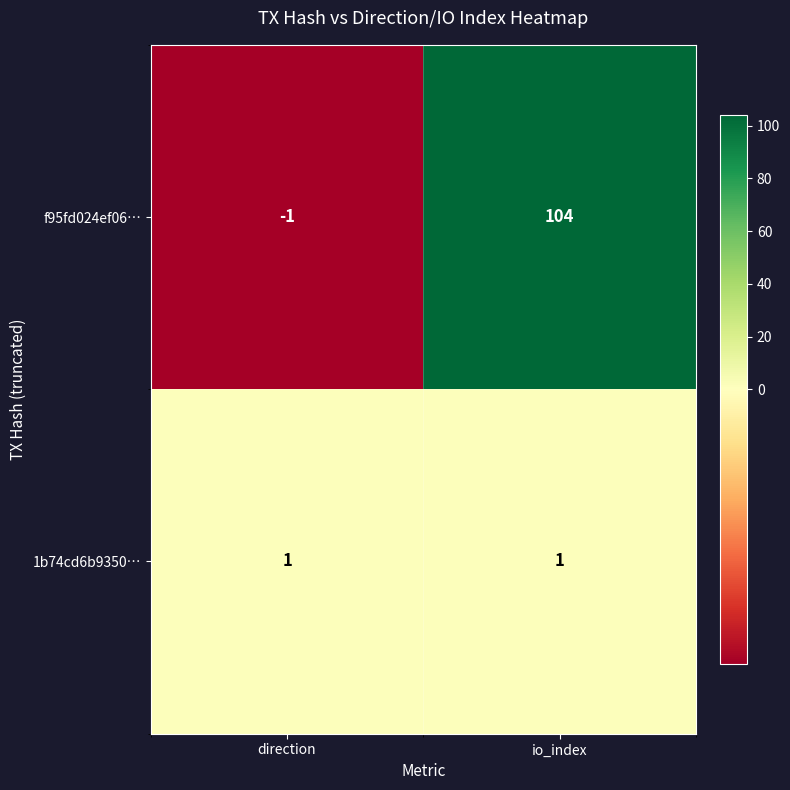

Rank the series by their average value, from lowest to highest.

1b74cd6b9350…, f95fd024ef06…